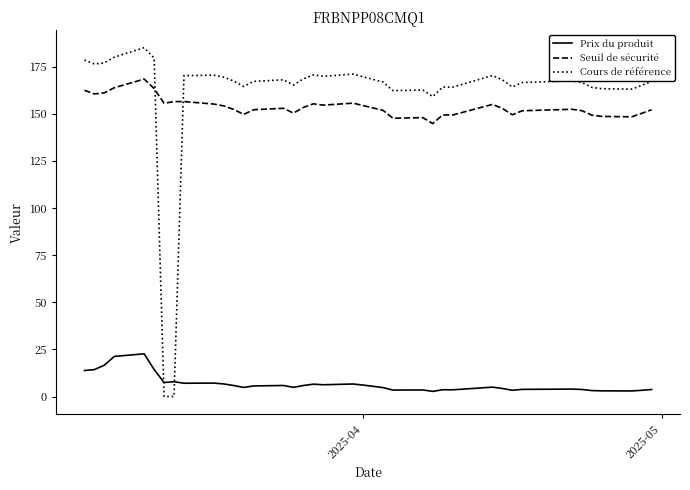

What is the difference between the maximum and minimum values in the Cours de référence series?

185.1